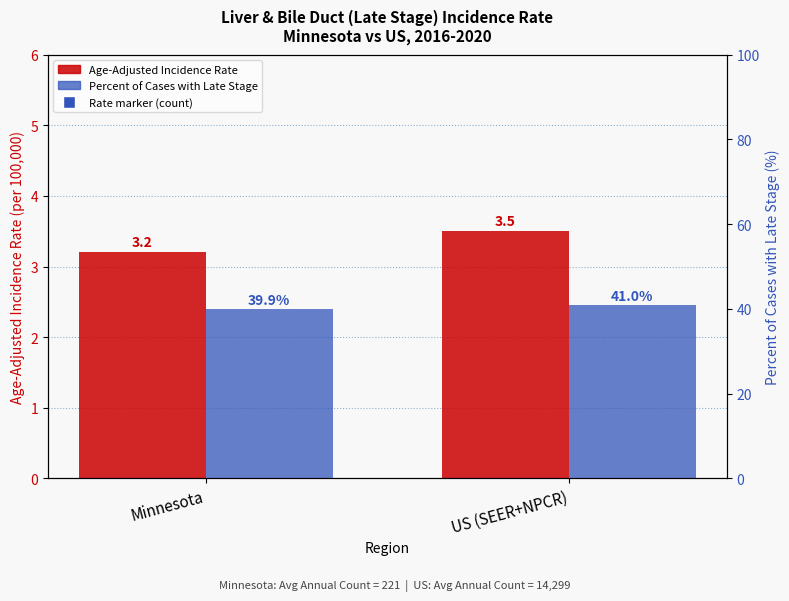

Which series reaches the maximum Y coordinate?

Percent of Cases with Late Stage